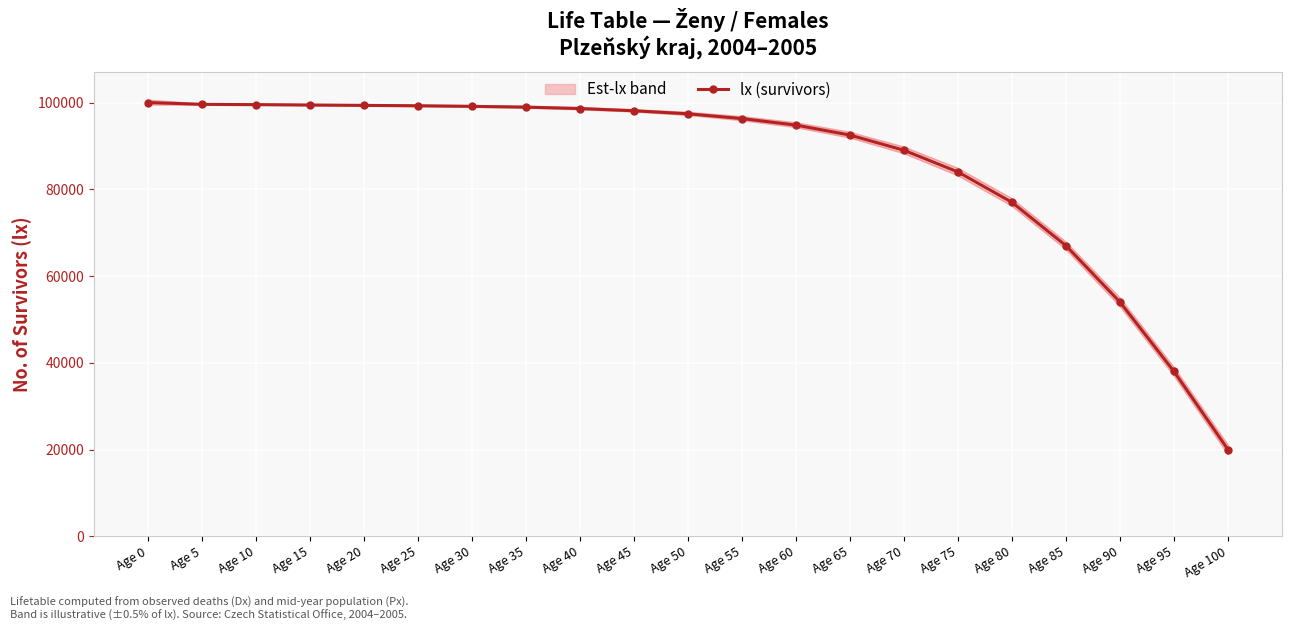

What value does the data have at Age 70?

89000.0